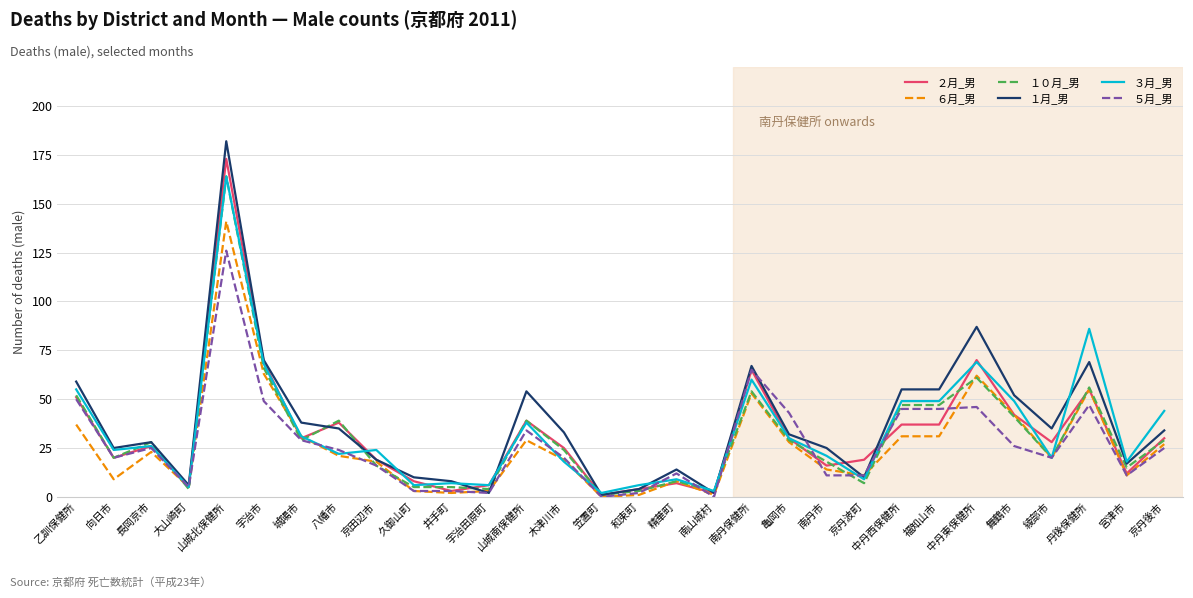

What position from the left is 精華町?

17